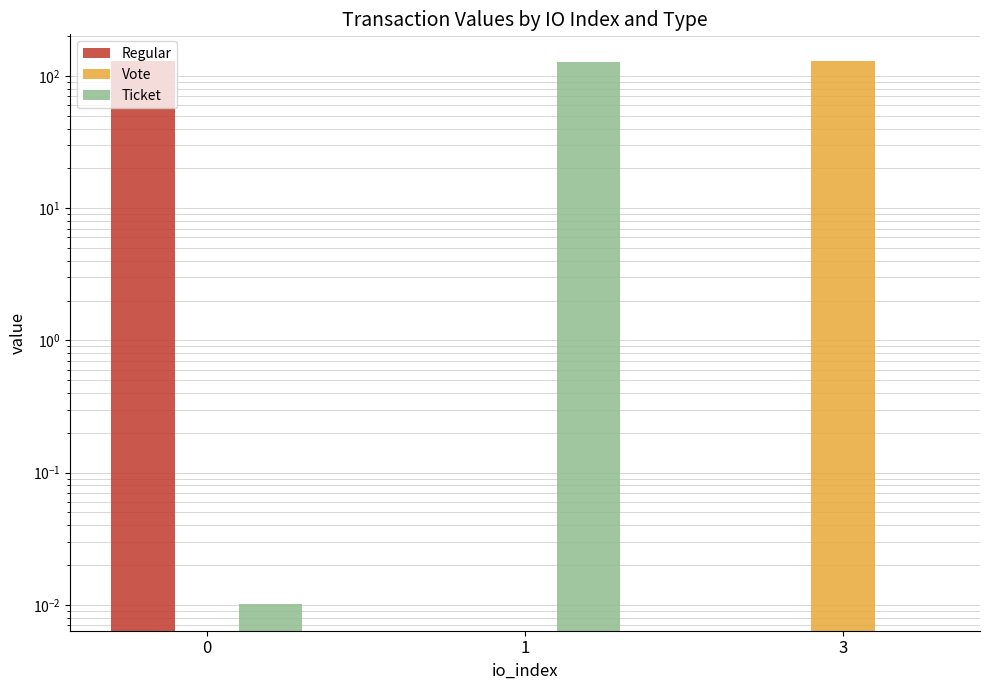

Are the bars horizontal?

No